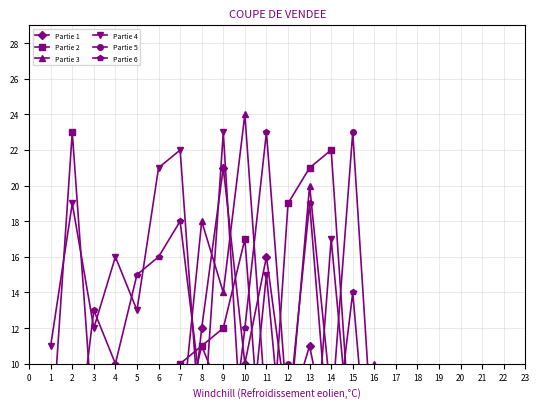

At how many categories does at least one series exceed 3?

16